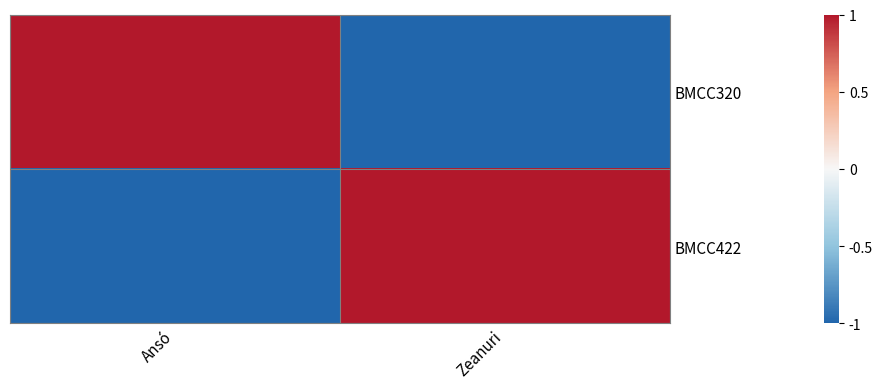

Reading right to left, transcribe all the data shown in this chart.

BMCC320: Zeanuri=-1	Ansó=1
BMCC422: Zeanuri=1	Ansó=-1